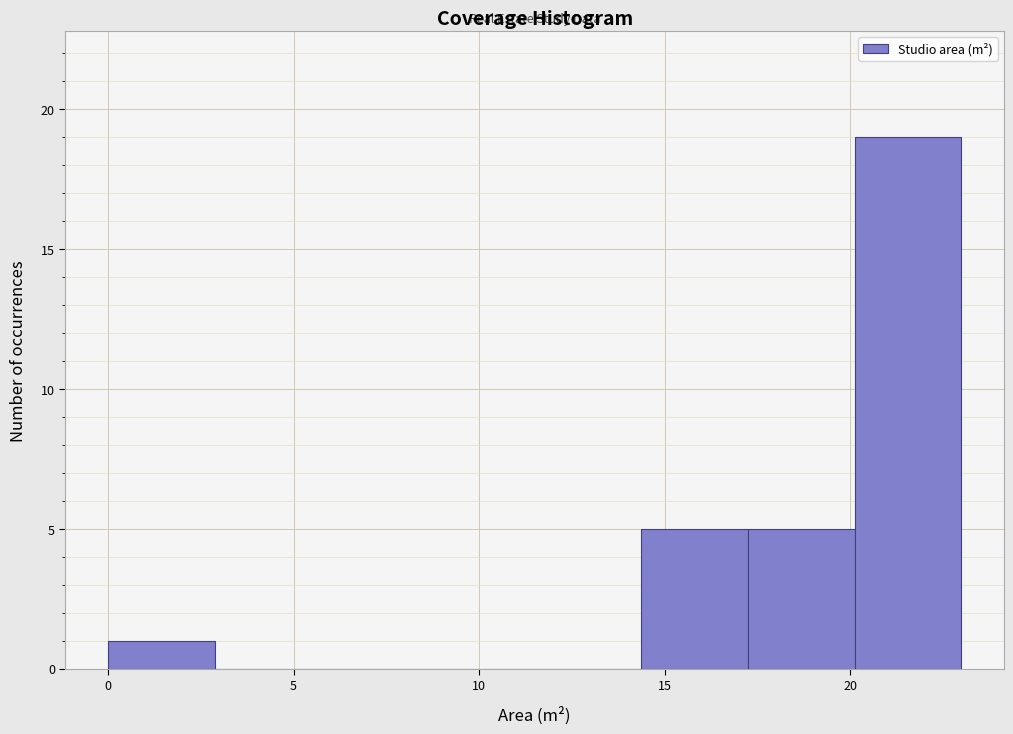

How tall is the bar that spans 0.0 to 3.0 on the x-axis? Neither the bar edges nor the heights are printed on the chart, so give them approximately, as read against the axes.

1